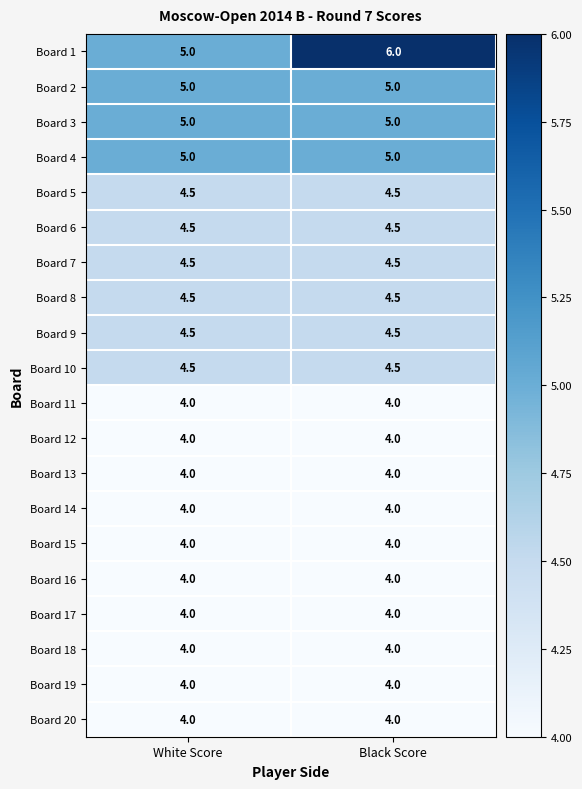

The value of Board 2 at Black Score is 5.0. True or false?

True